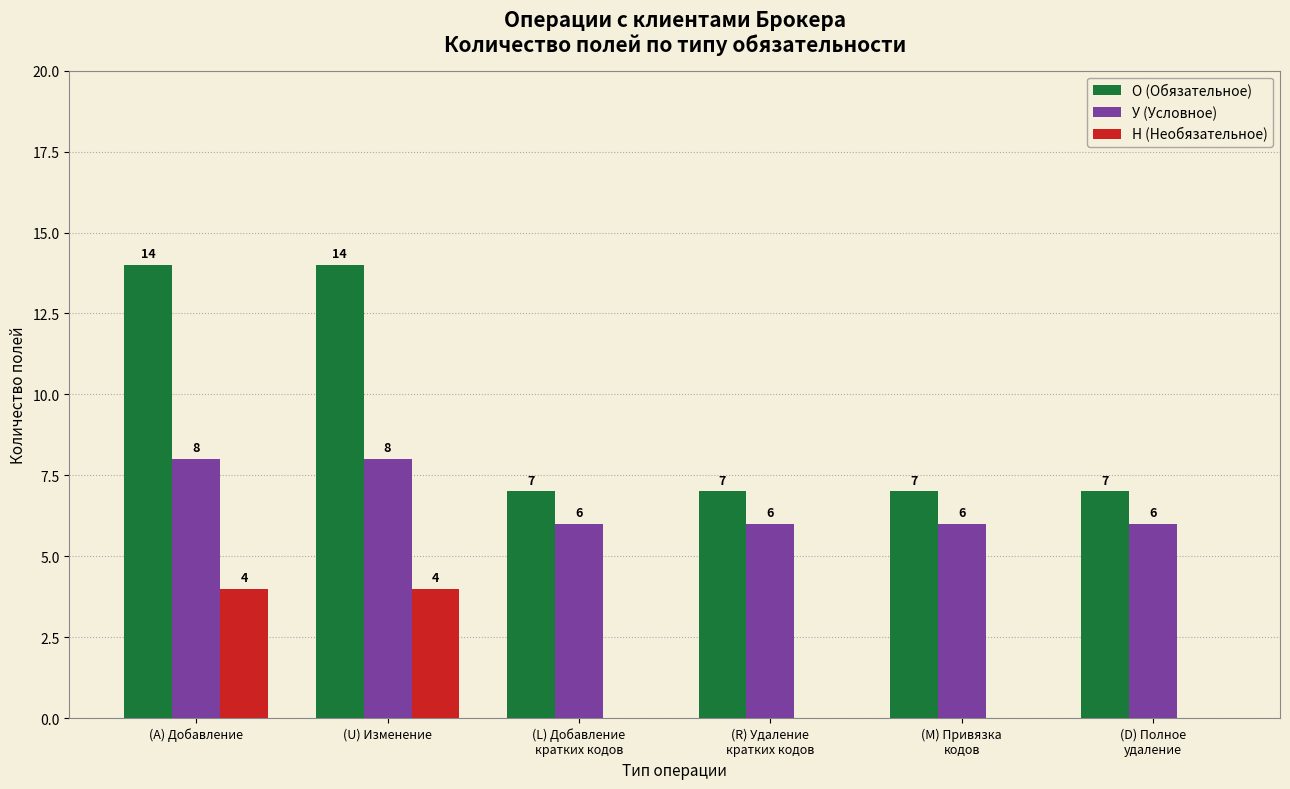

What is the greatest value displayed?

14